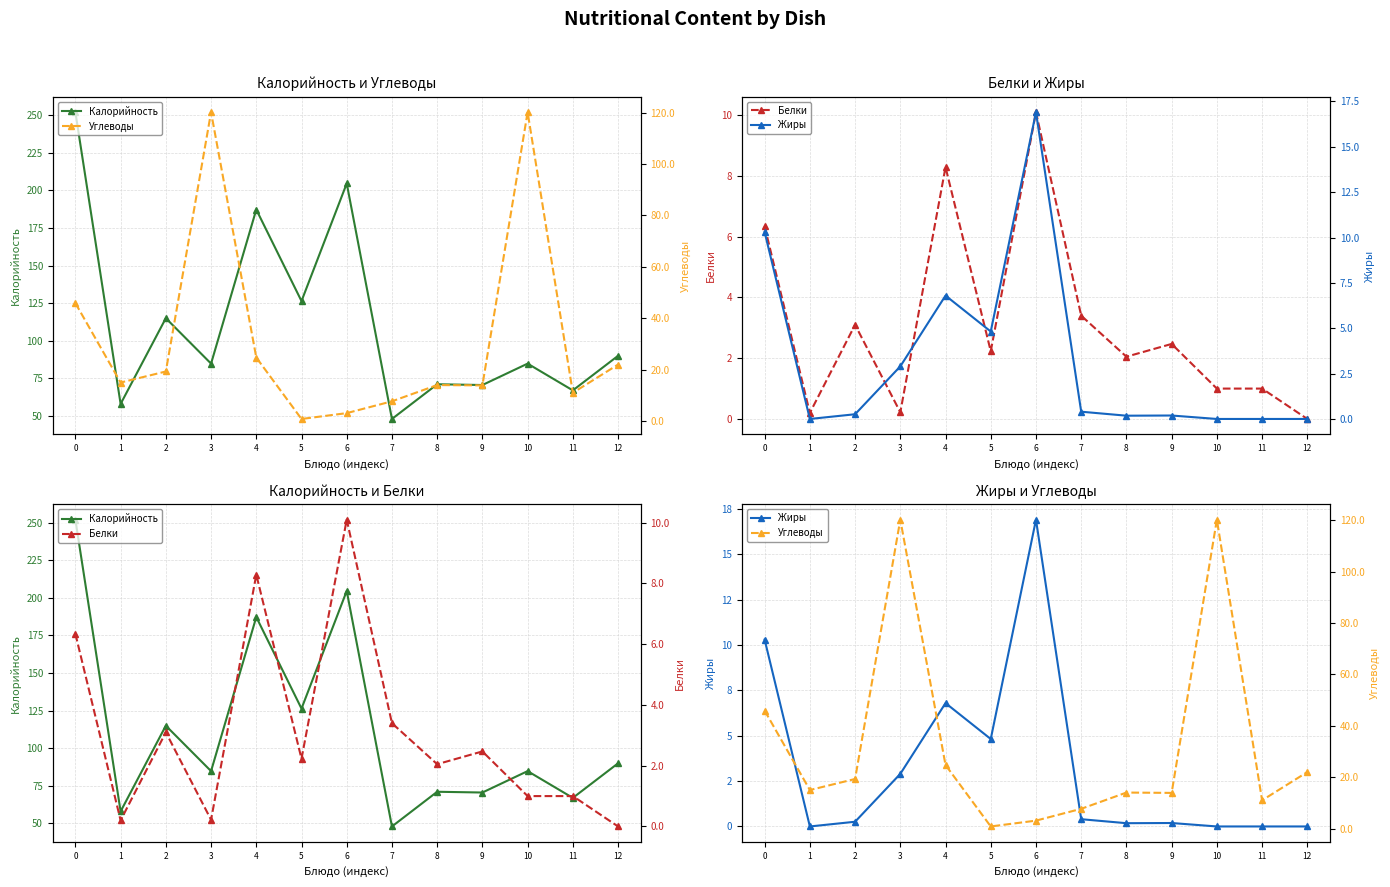

What is the sum of all Калорийность values?

1459.5